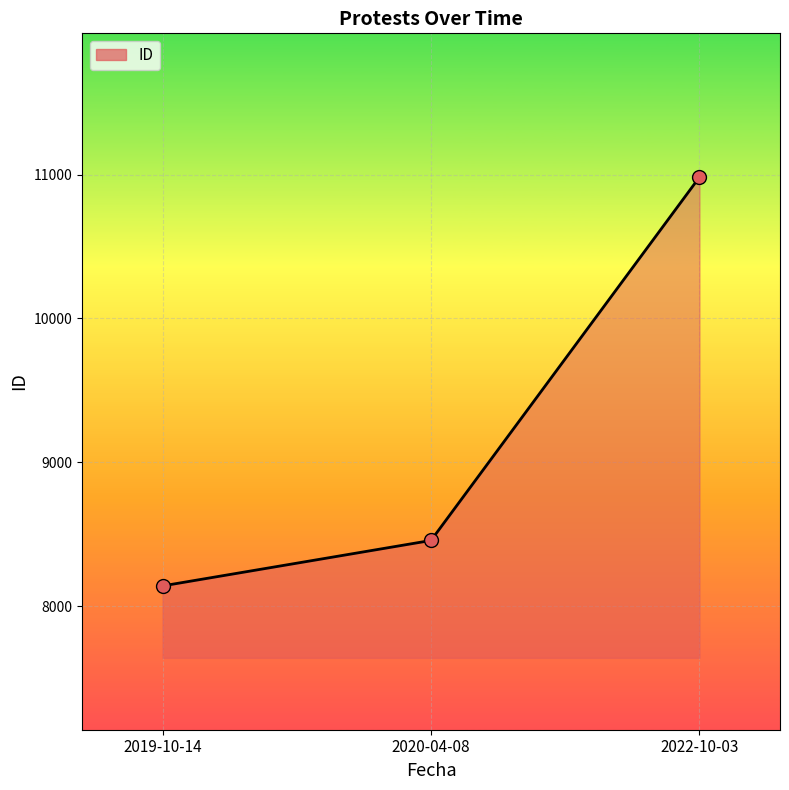

Approximately how many times larger is the value at 2022-10-03 compared to 2019-10-14?

1.3